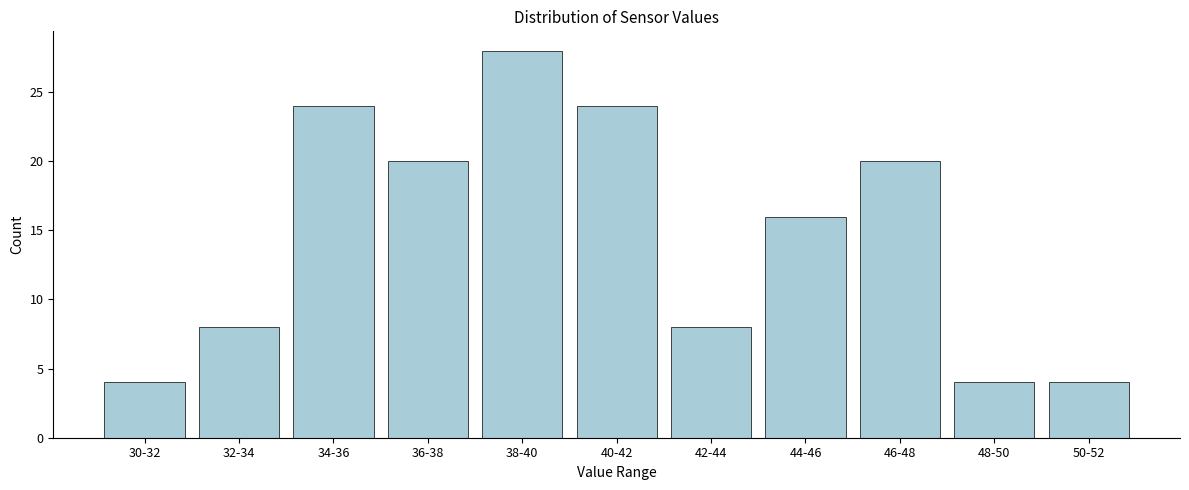

Reading left to right, what are all the values shown in this chart?

30-32=4	32-34=8	34-36=24	36-38=20	38-40=28	40-42=24	42-44=8	44-46=16	46-48=20	48-50=4	50-52=4